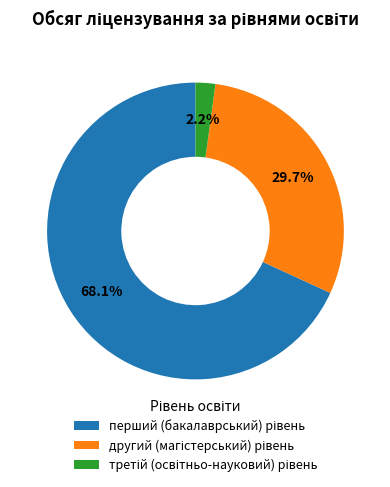

To the nearest percent, what is the difference between the largest and smallest slice percentages?

66%